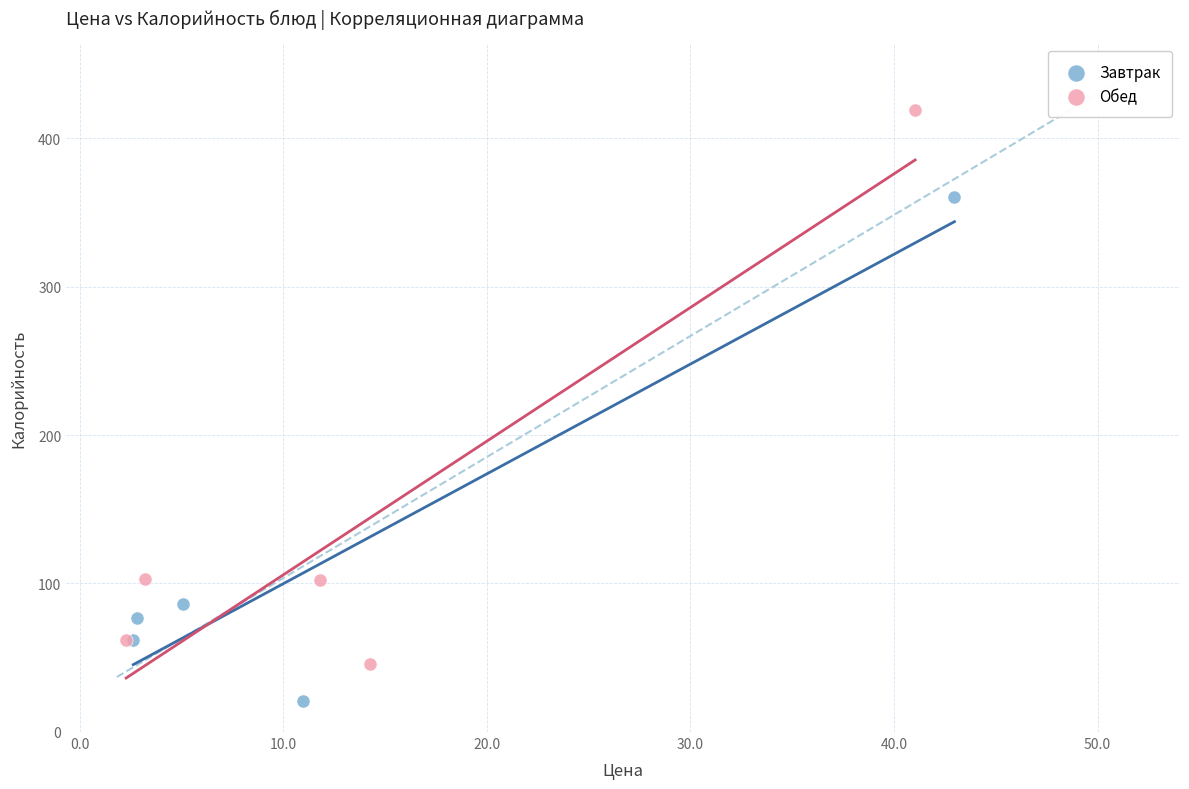

Which series contains the highest Y value?

Обед